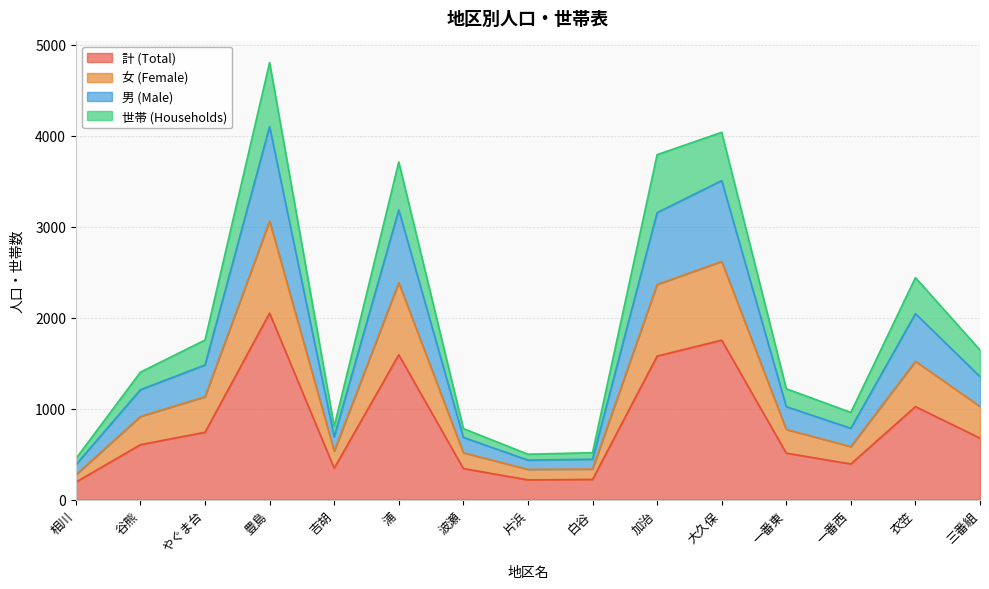

What is the total value across all series at 一番西?

958